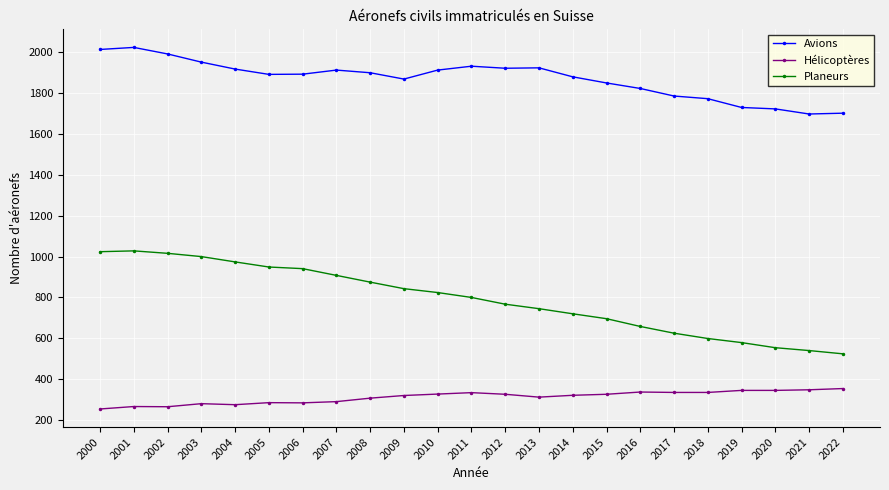

Between 2001 and 2011, which series saw the biggest shift?

Planeurs